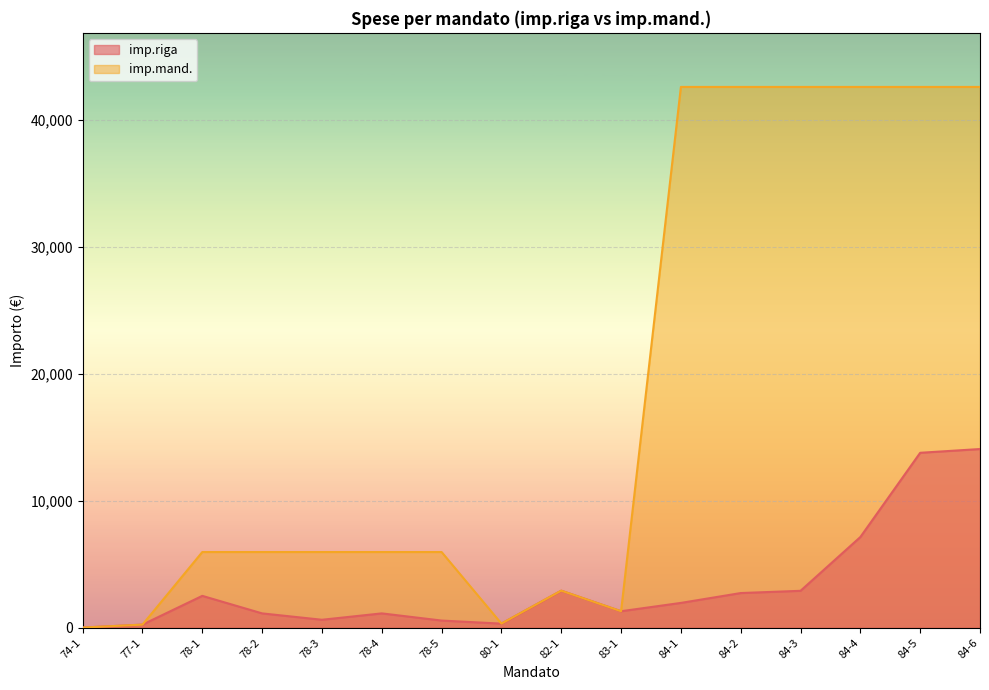

True or false: imp.riga and imp.mand. cross at least once.

False